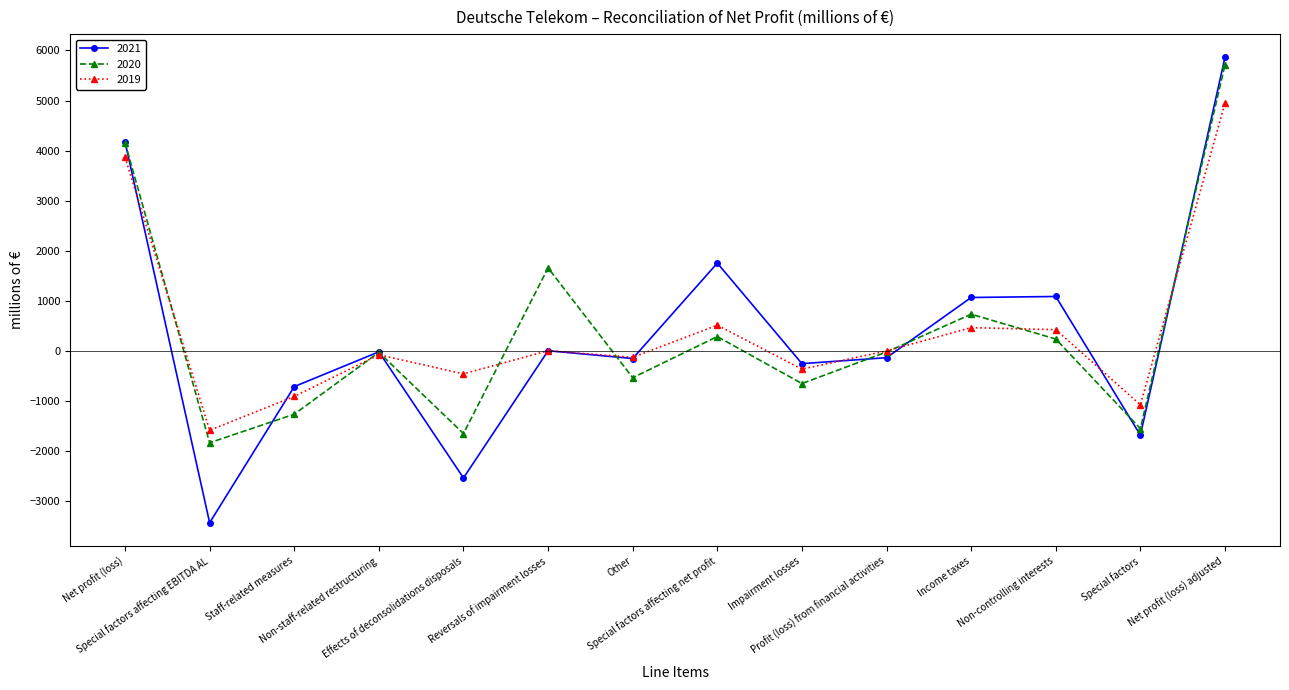

What is the greatest value displayed?

5862